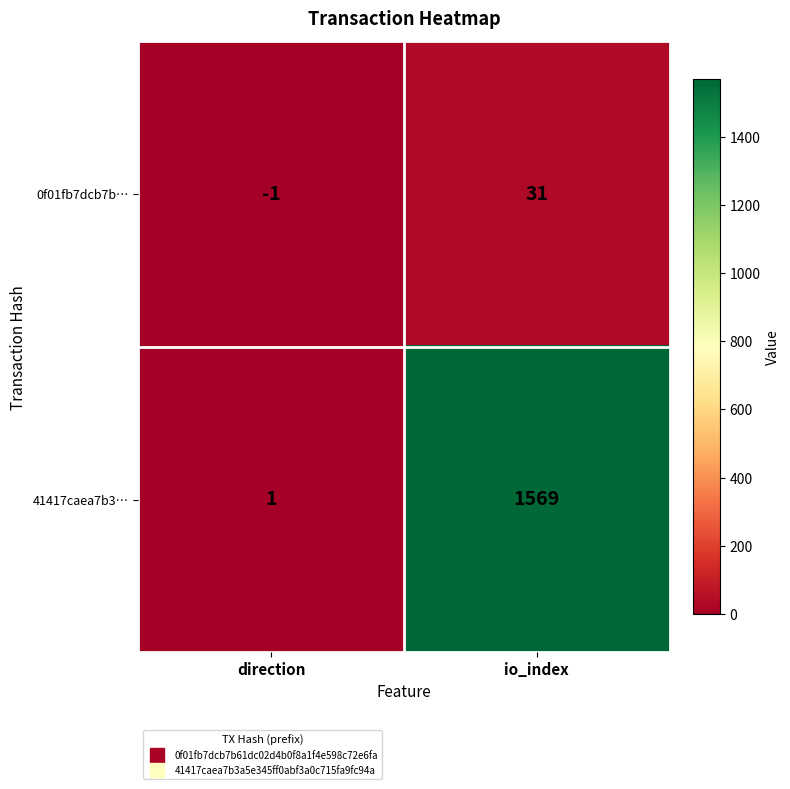

Rank the series at direction from lowest to highest value.

0f01fb7dcb7b…, 41417caea7b3…